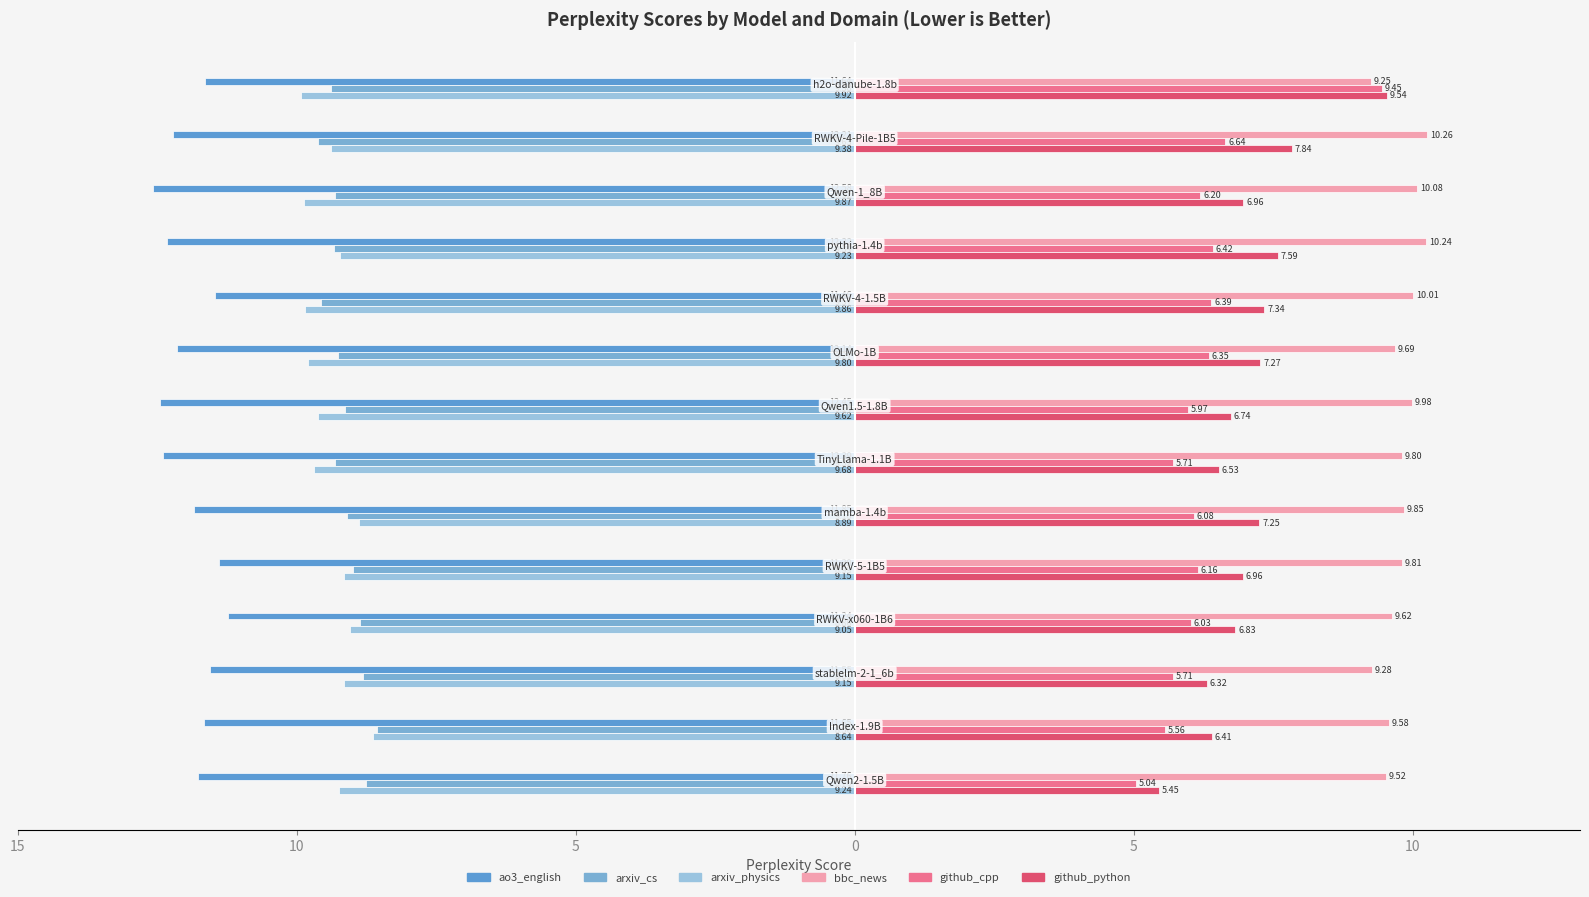

How many ao3_english values are between -12 and -11?

8